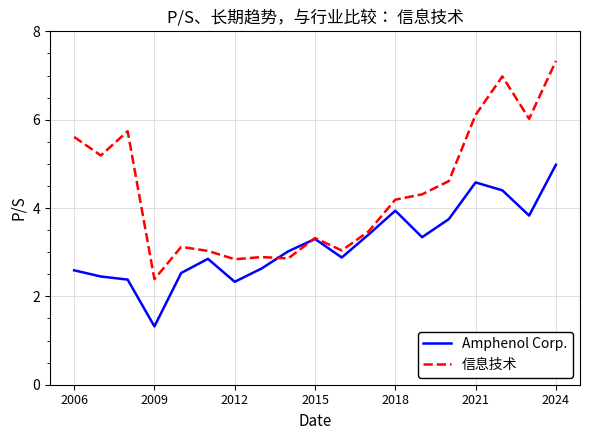

List the series in order of their peak value, highest first.

信息技术, Amphenol Corp.